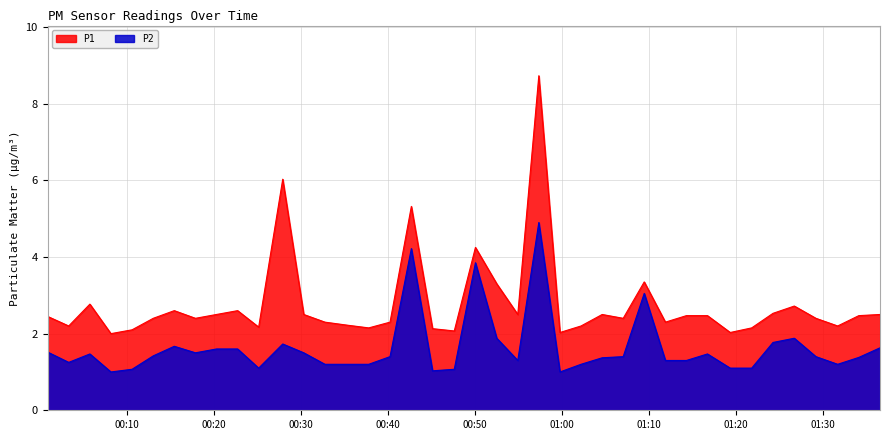

What is the minimum value for P2?

1.0